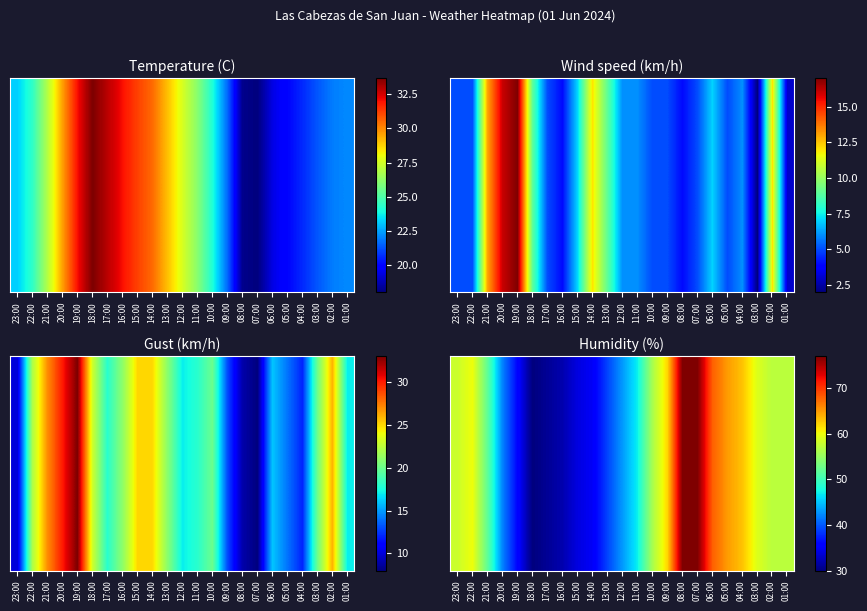

Rank the categories by value from highest to lowest.

08:00, 07:00, 06:00, 05:00, 04:00, 09:00, 22:00, 03:00, 23:00, 02:00, 01:00, 10:00, 21:00, 11:00, 12:00, 20:00, 13:00, 19:00, 14:00, 15:00, 16:00, 17:00, 18:00